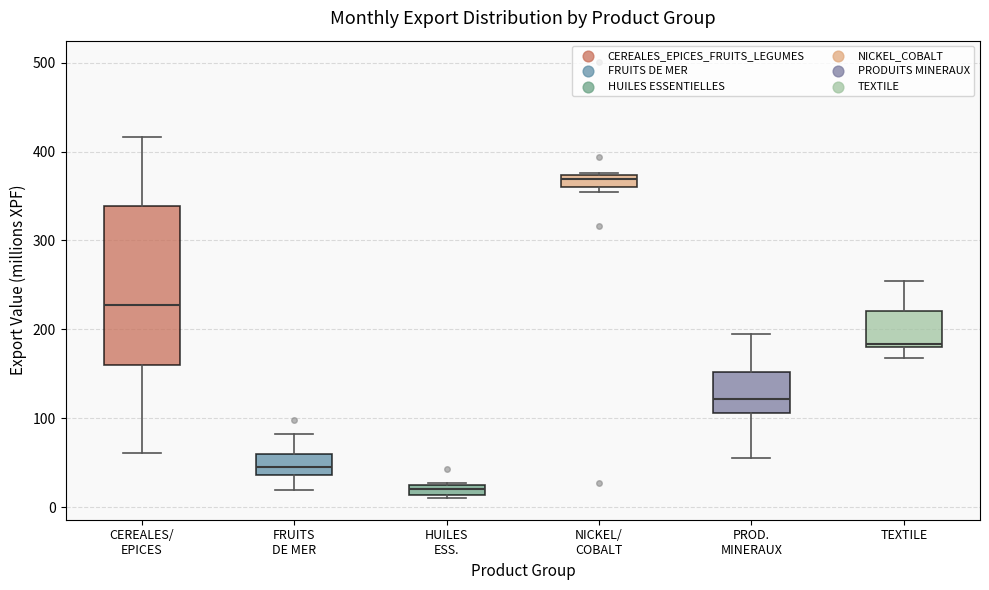

Which box has the lowest median line?

HUILES ESS.